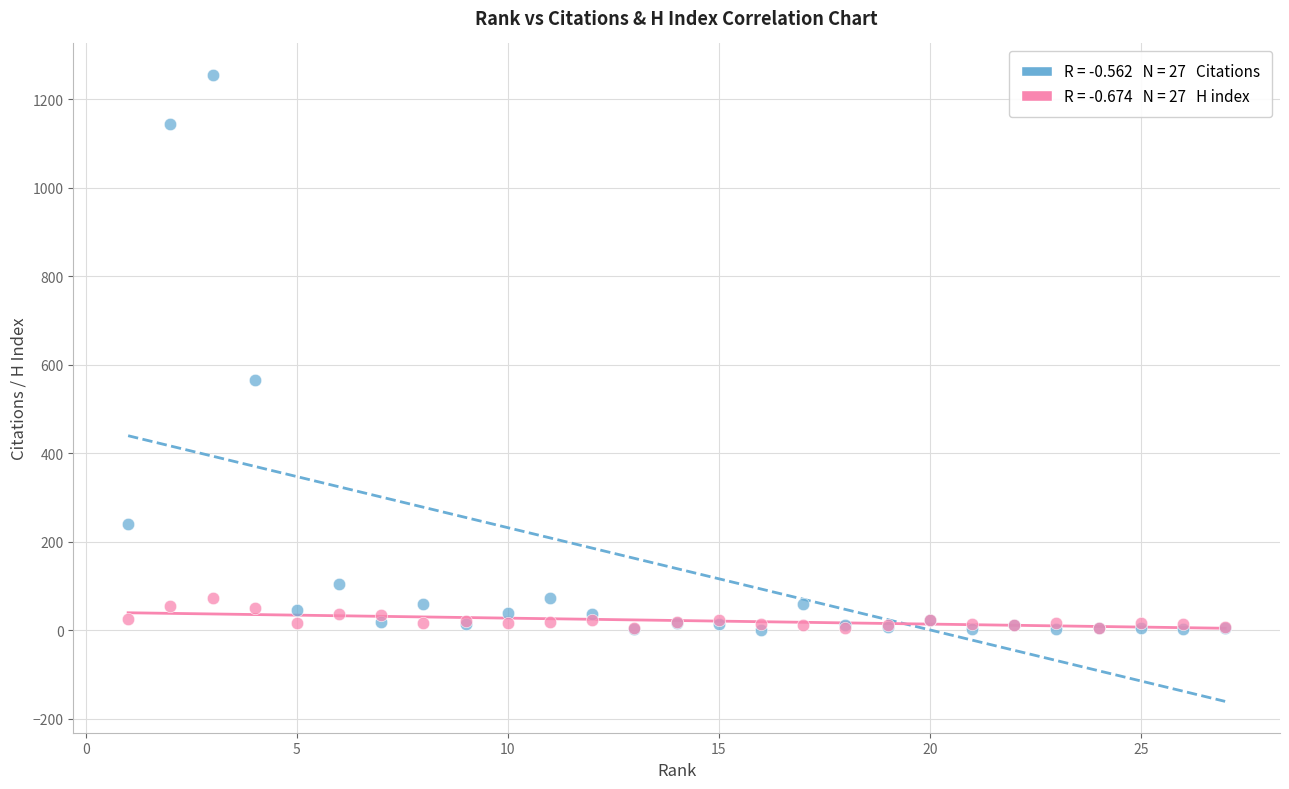

Across all series, what Y value is closest to 627?

566